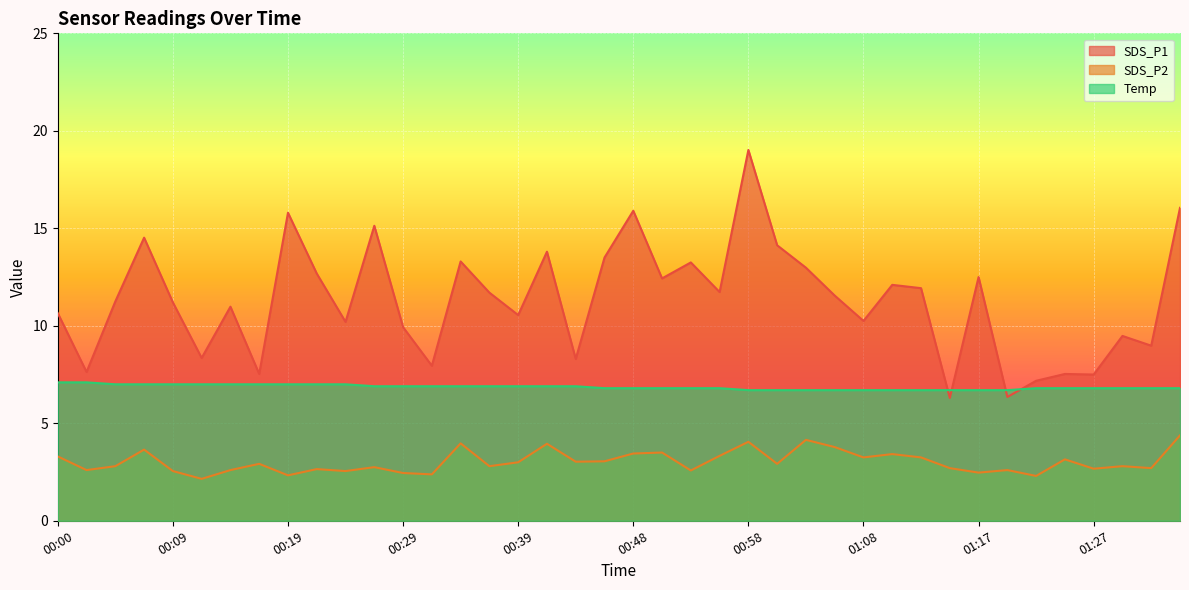

Count the number of categories in the chart.

40